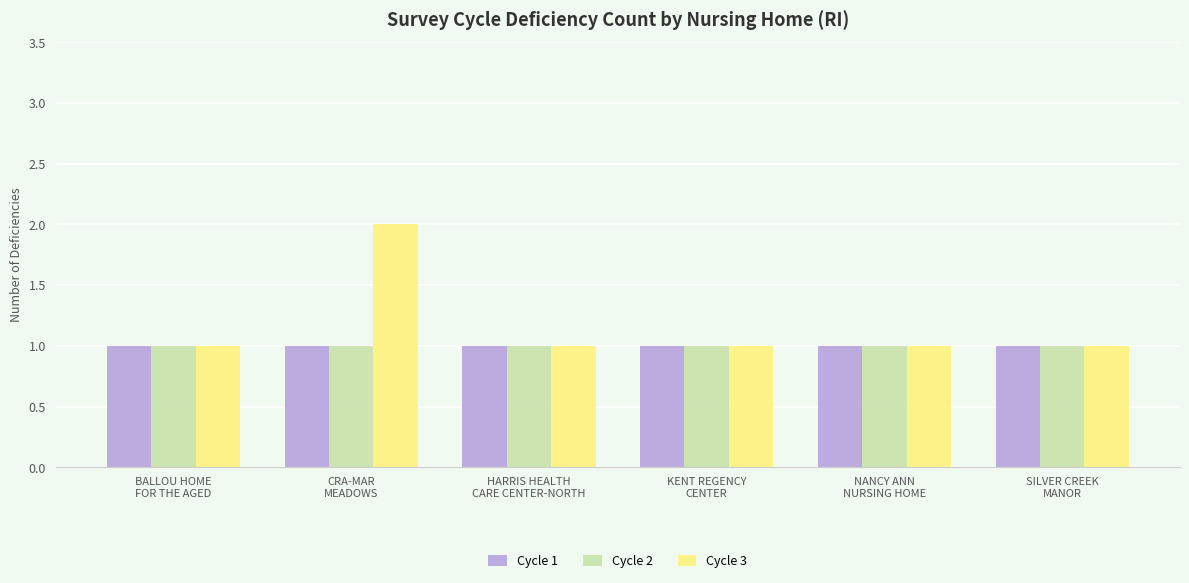

What are all the series names shown in the legend?

Cycle 1, Cycle 2, Cycle 3